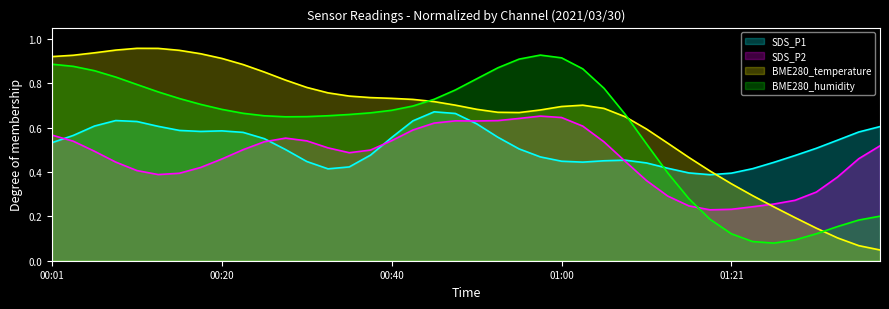

True or false: BME280_temperature has more than 1 interior local peaks.

True